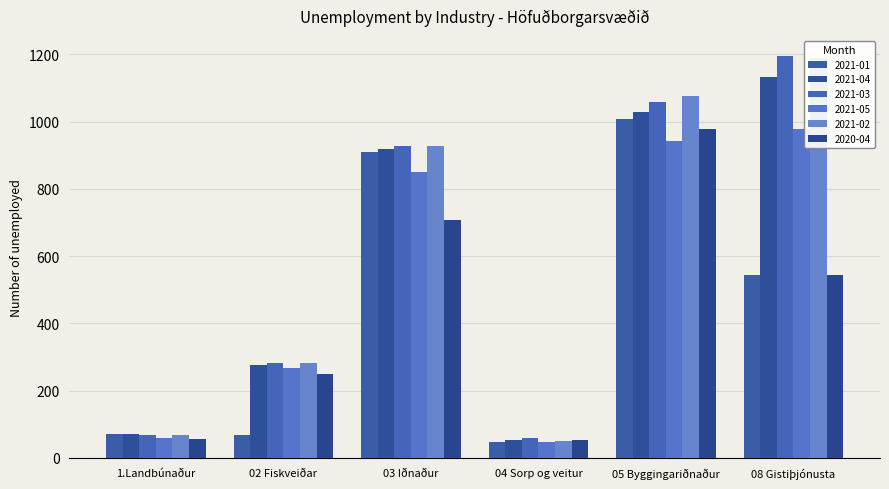

Reading left to right, transcribe all the data shown in this chart.

2021-01: 70	69	911	48	1007	545
2021-04: 70	277	919	54	1029	1132
2021-03: 69	282	927	59	1059	1195
2021-05: 60	266	849	48	942	979
2021-02: 67	283	927	51	1075	1189
2020-04: 55	250	708	53	978	545